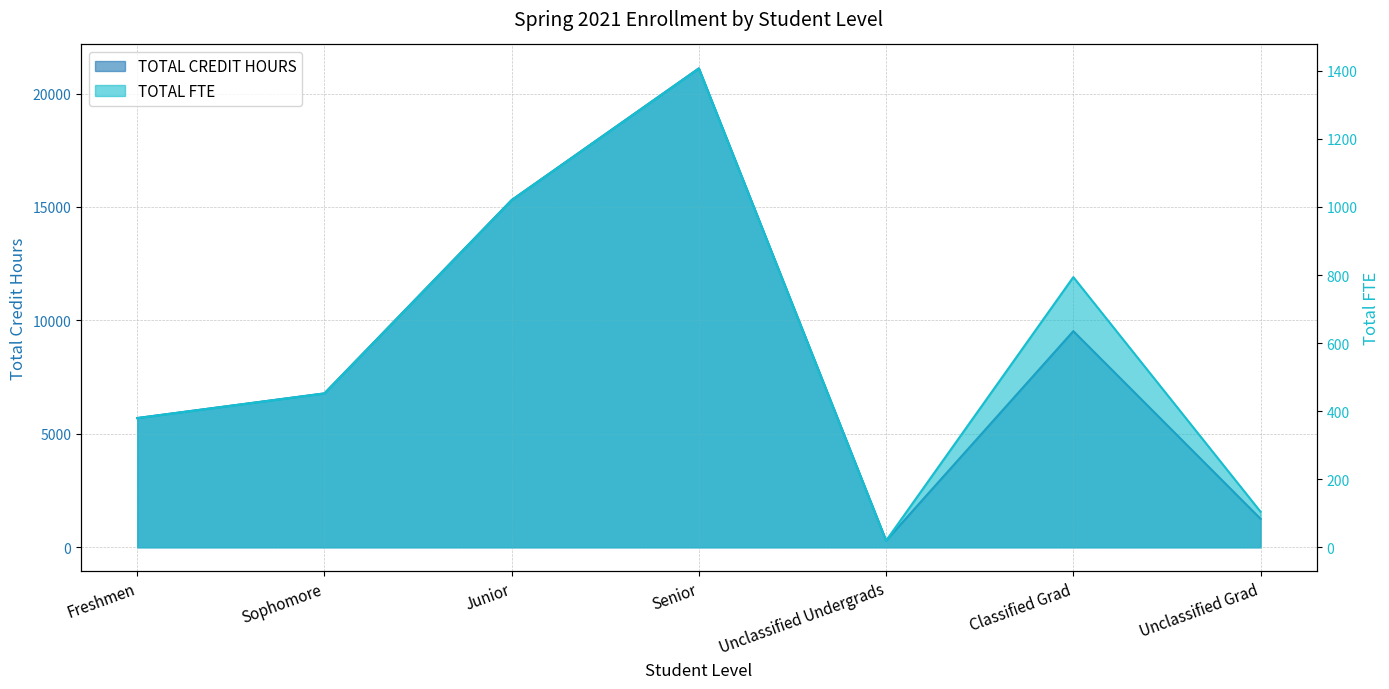

At which label does TOTAL FTE first exceed 452?

Sophomore